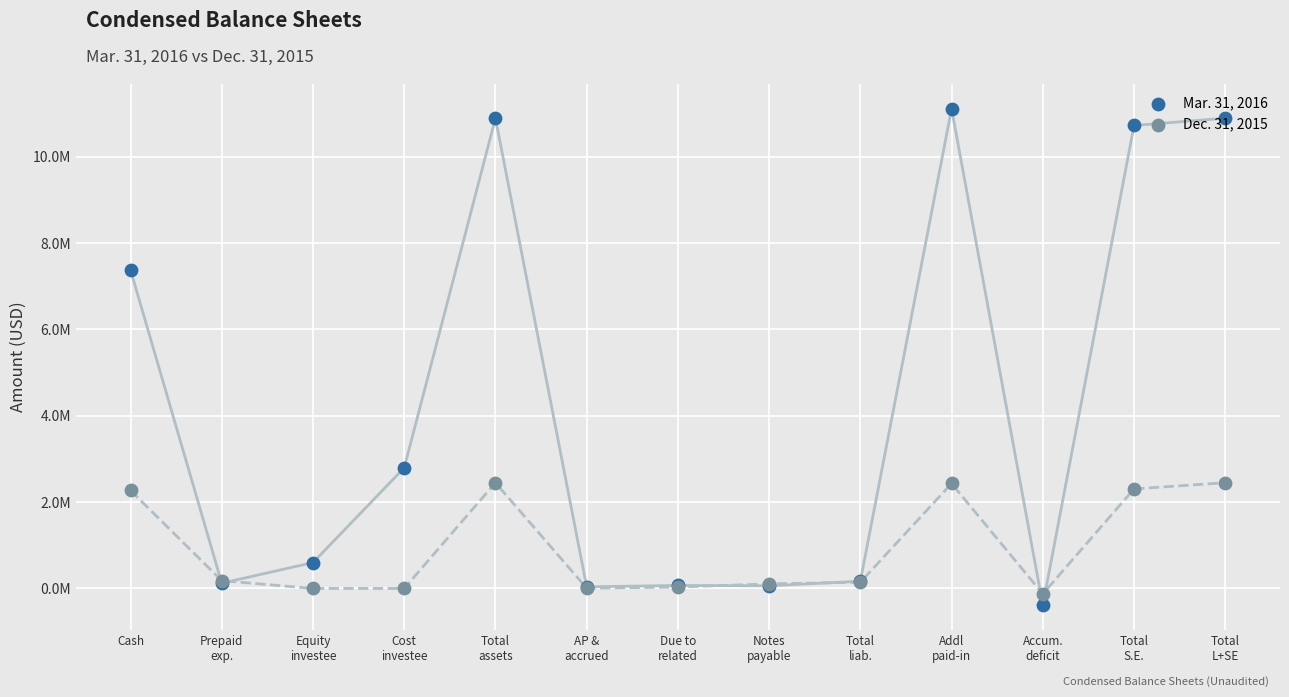

What are all the series names shown in the legend?

Mar. 31, 2016, Dec. 31, 2015